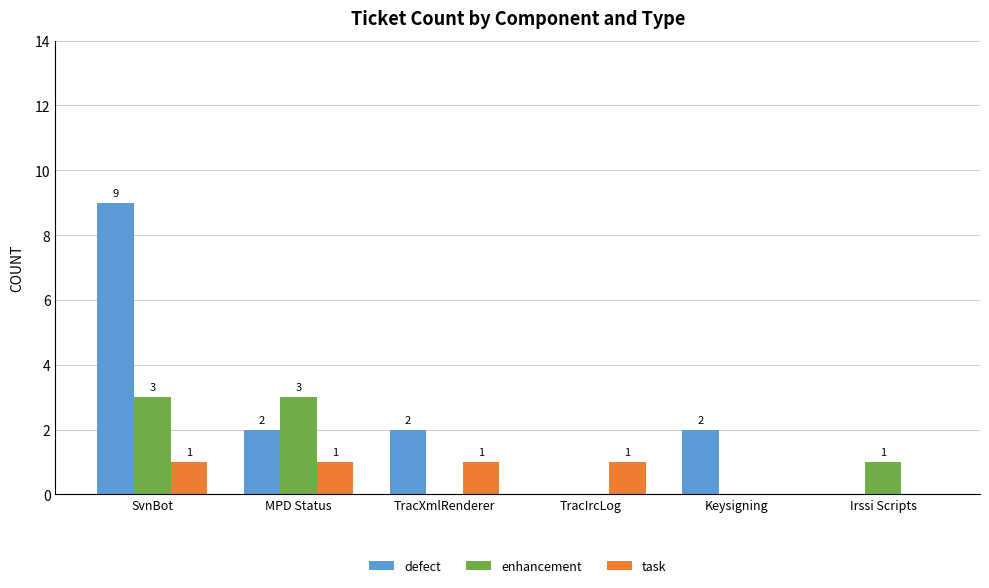

At which category is the sum across all series the highest?

SvnBot